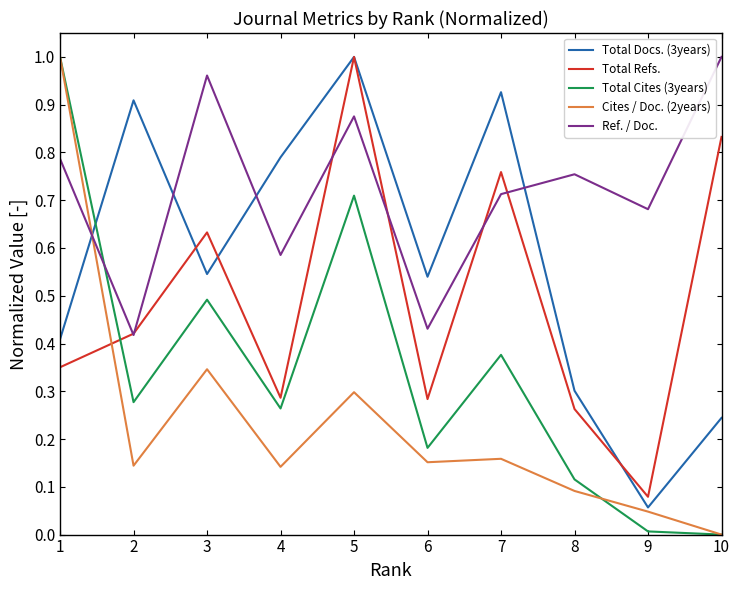

What are all the series names shown in the legend?

Total Docs. (3years), Total Refs., Total Cites (3years), Cites / Doc. (2years), Ref. / Doc.